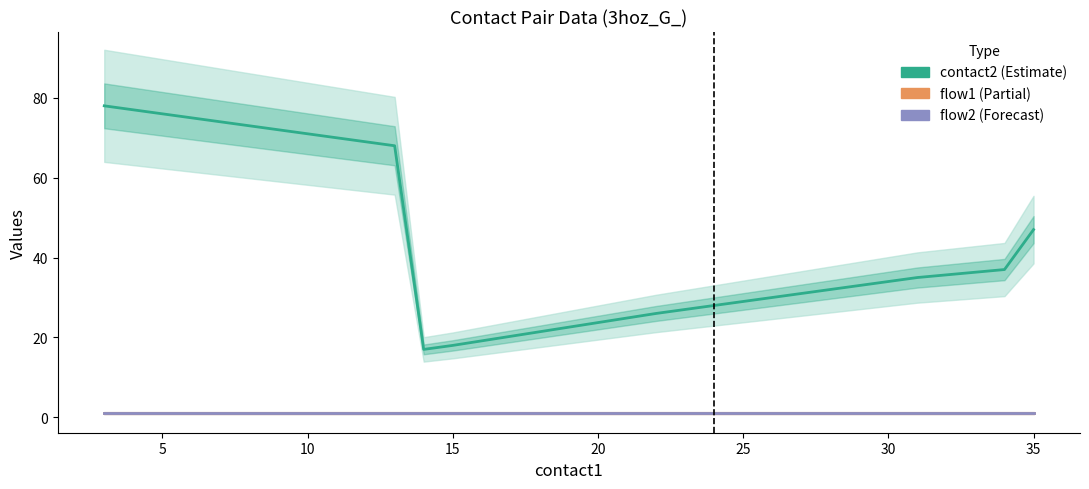

True or false: contact2 and flow1 intersect in this chart.

False